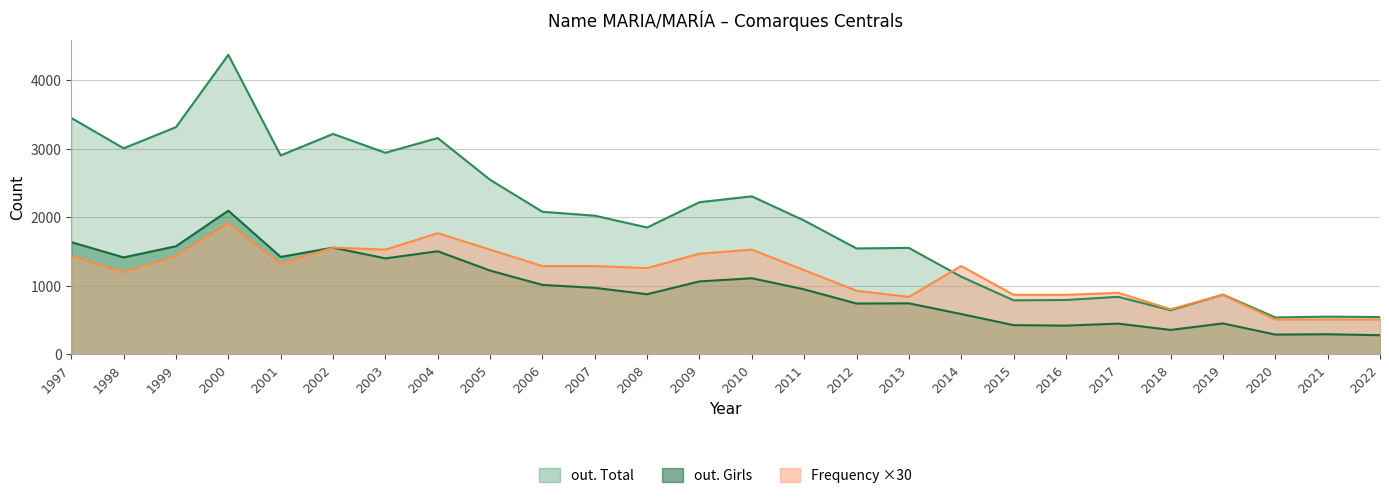

Reading left to right, transcribe all the data shown in this chart.

out. Total: 1997=3451	1998=3008	1999=3317	2000=4372	2001=2904	2002=3218	2003=2943	2004=3158	2005=2549	2006=2082	2007=2025	2008=1853	2009=2222	2010=2307	2011=1954	2012=1547	2013=1555	2014=1135	2015=790	2016=795	2017=841	2018=646	2019=873	2020=540	2021=552	2022=546
out. Girls: 1997=1639	1998=1416	1999=1579	2000=2098	2001=1423	2002=1559	2003=1402	2004=1506	2005=1224	2006=1015	2007=972	2008=879	2009=1066	2010=1112	2011=950	2012=743	2013=746	2014=590	2015=428	2016=421	2017=450	2018=358	2019=453	2020=290	2021=295	2022=281
Frequency: 1997=1440	1998=1200	1999=1440	2000=1920	2001=1320	2002=1560	2003=1530	2004=1770	2005=1530	2006=1290	2007=1290	2008=1260	2009=1470	2010=1530	2011=1230	2012=930	2013=840	2014=1290	2015=870	2016=870	2017=900	2018=660	2019=870	2020=510	2021=510	2022=510